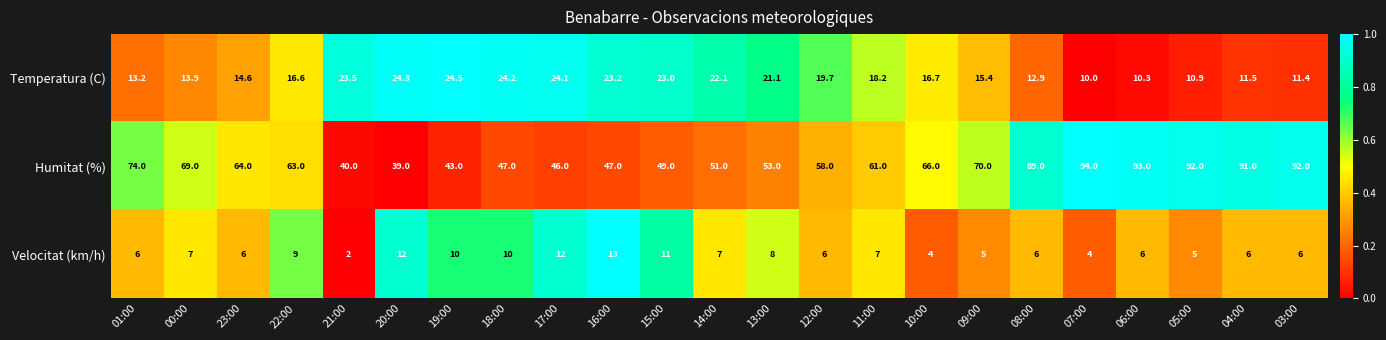

How many data points in Temperatura (C) are above 16?

13